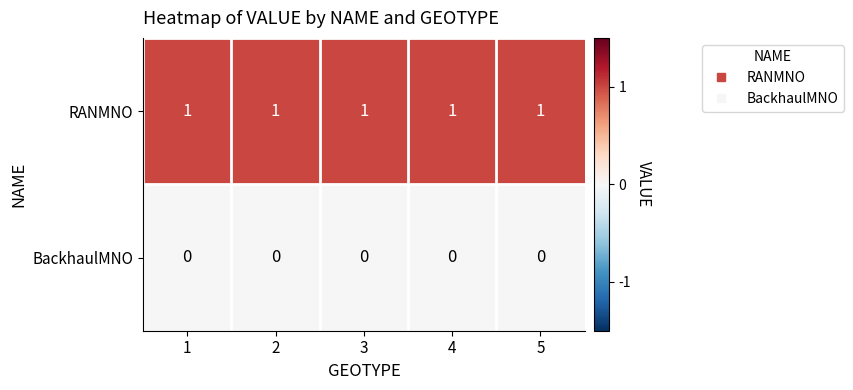

At 3, list the series in order from largest to smallest.

RANMNO, BackhaulMNO